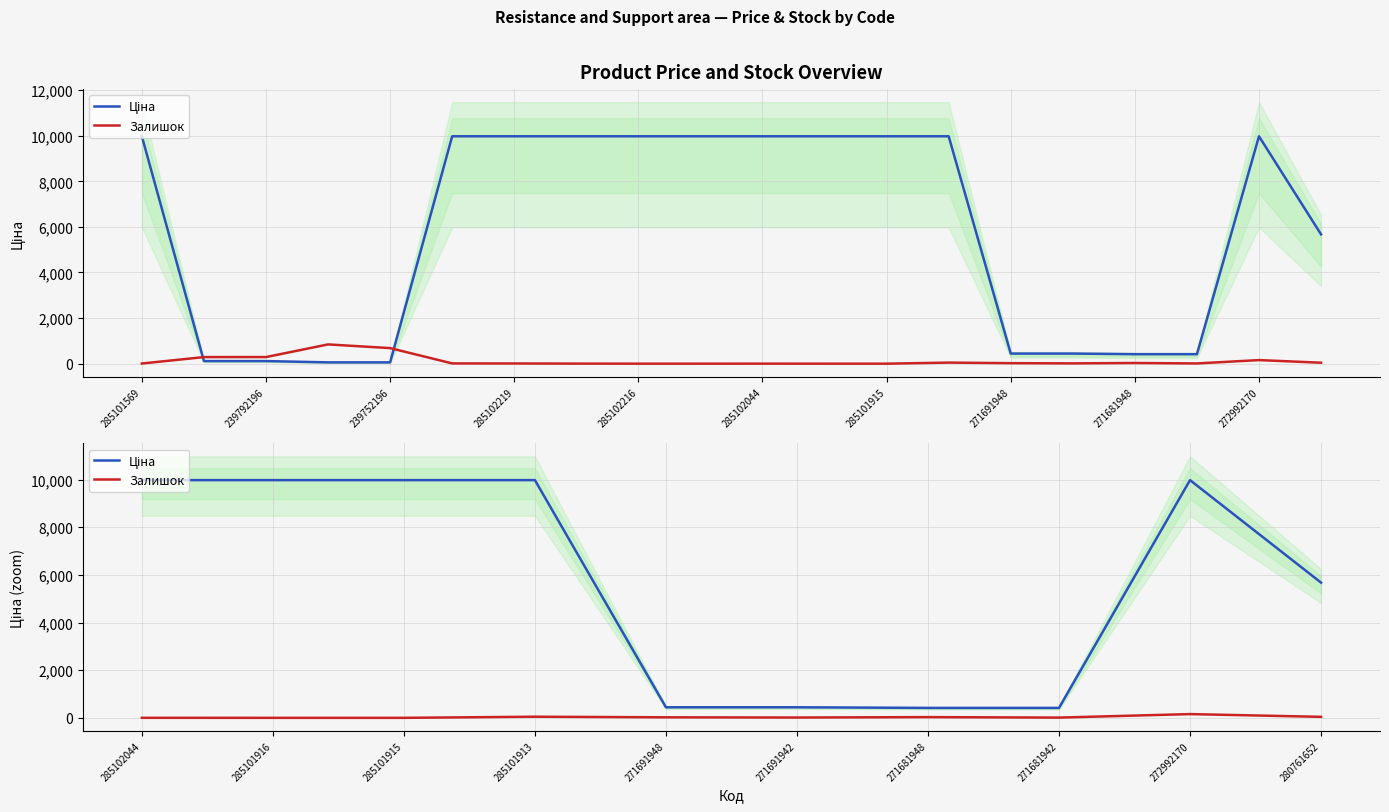

Which series has the largest total across all categories?

Ціна